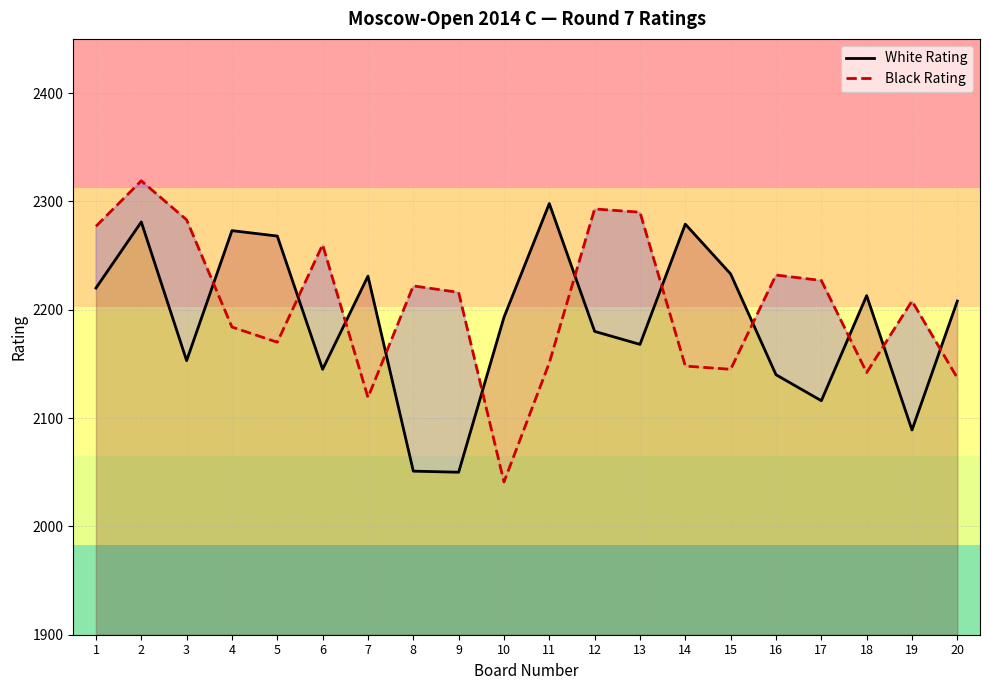

True or false: Black Rating has more than 1 points higher than both neighbors.

True